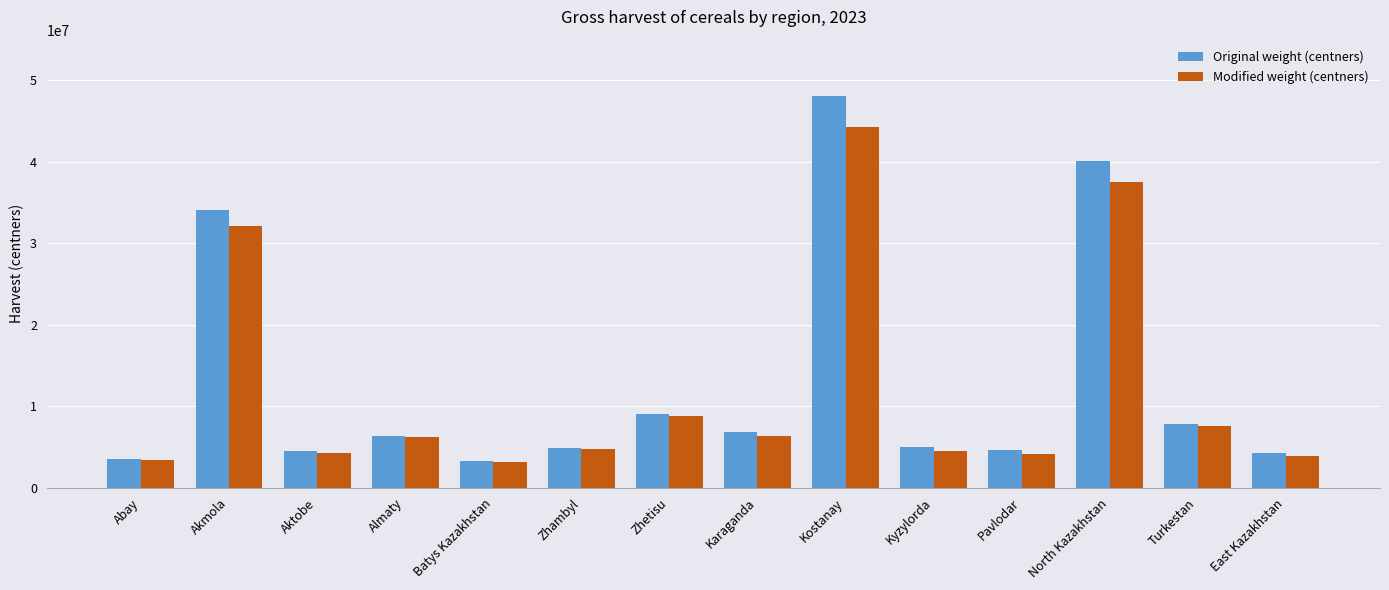

What is the difference between the highest and lowest values at Kyzylorda?

404020.1